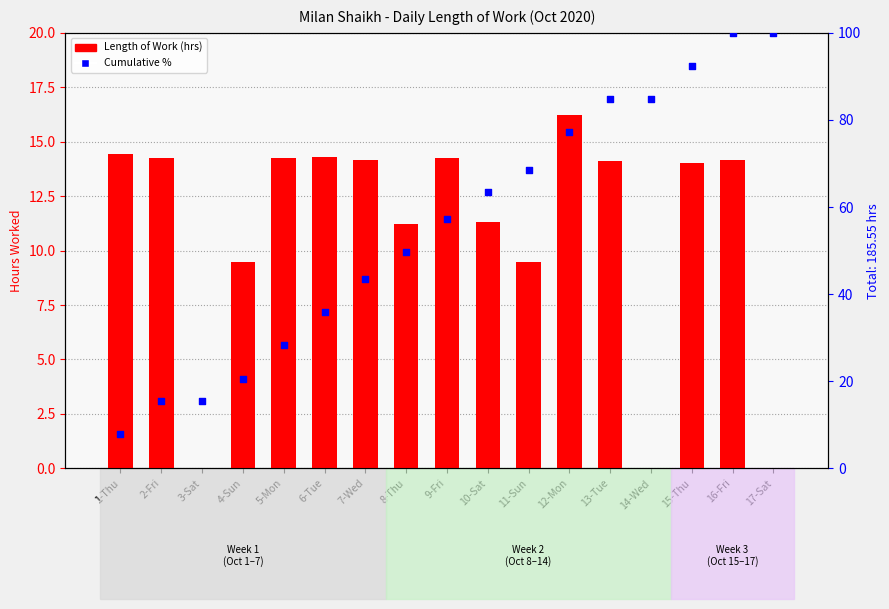

Is the value of Length of Work (hrs) at 15-Thu greater than the value of cumulative % of total at 5-Mon?

No